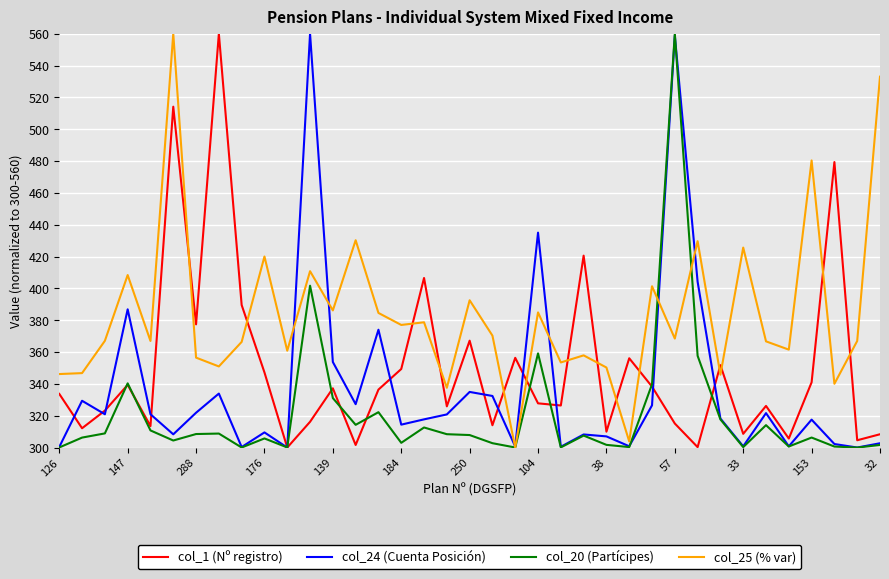

What is the minimum value for col_24 (Cuenta Posición)?

300.0